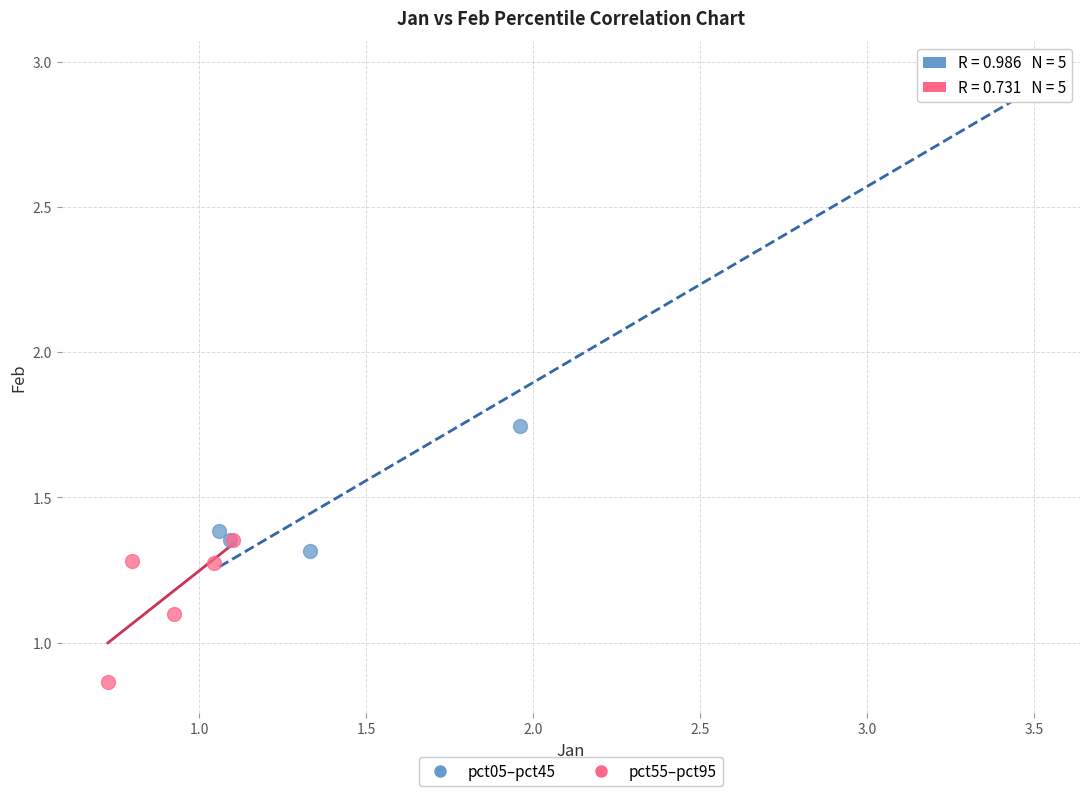

Which series contains the lowest Y value?

pct55–pct95